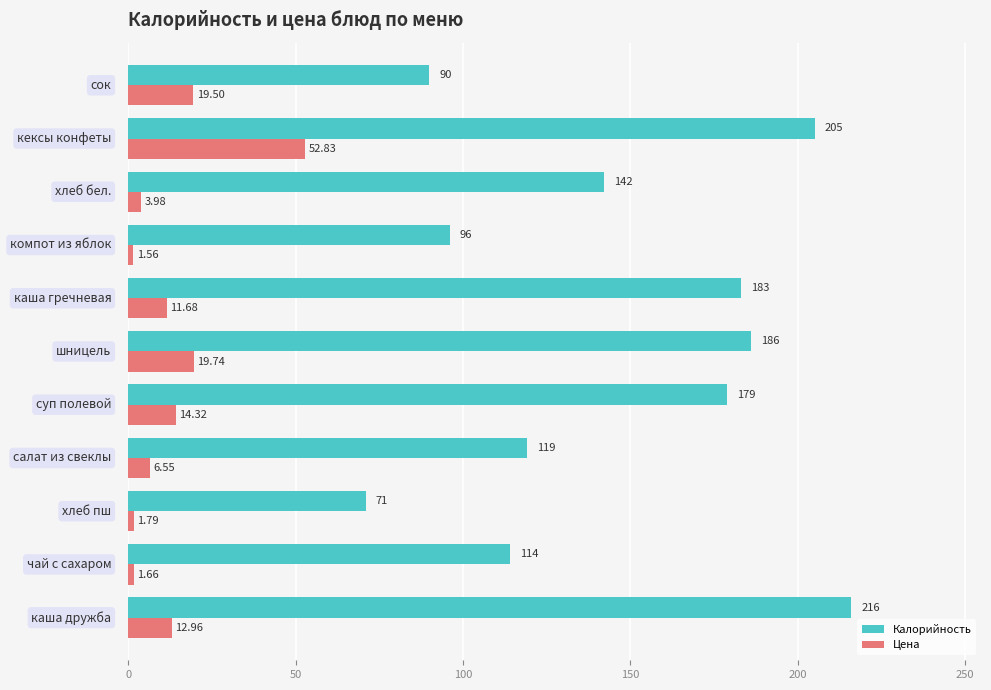

Which series has the largest total across all categories?

Калорийность